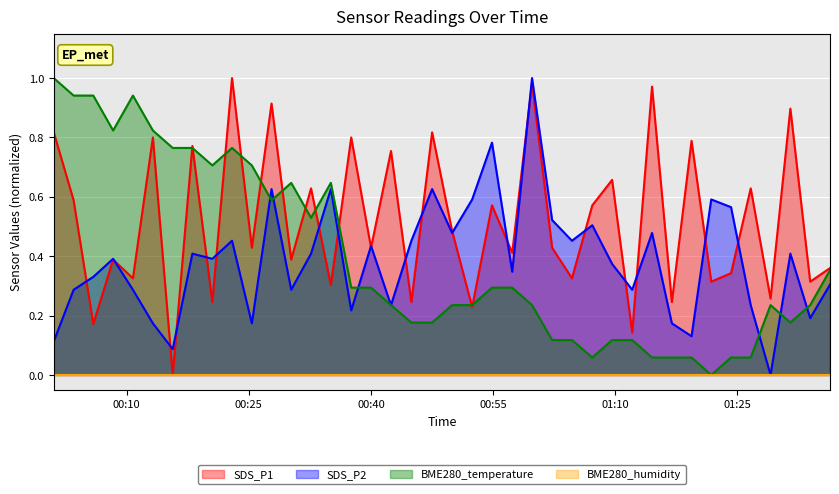

What is the sum of all SDS_P1 values?

20.7